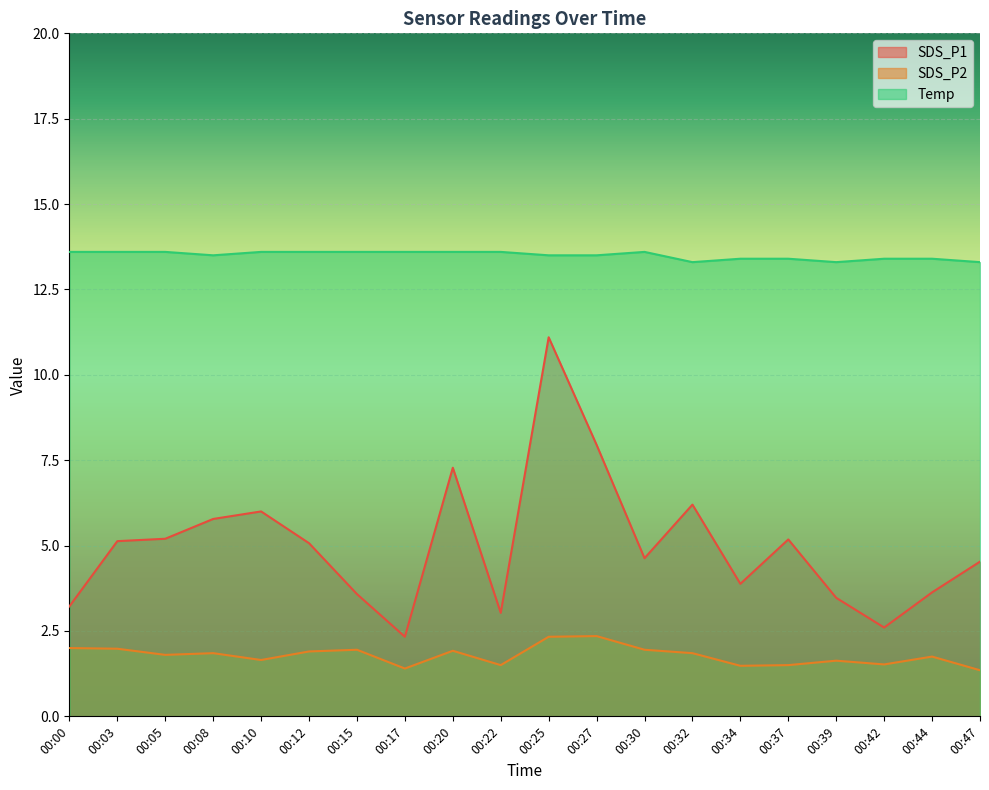

What is the sum of all Temp values?

270.0